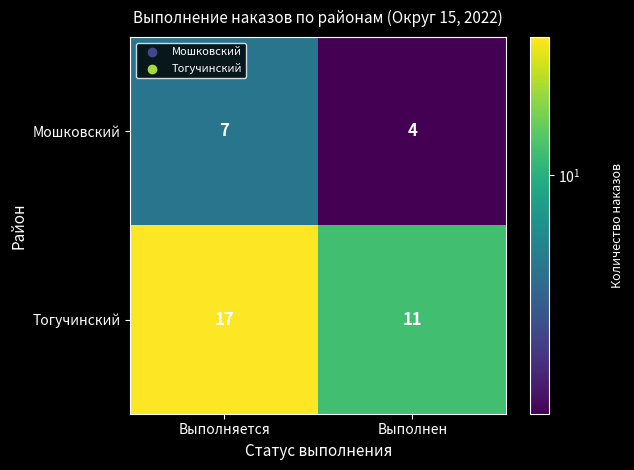

The Мошковский series shows 11 at Выполняется. True or false?

False